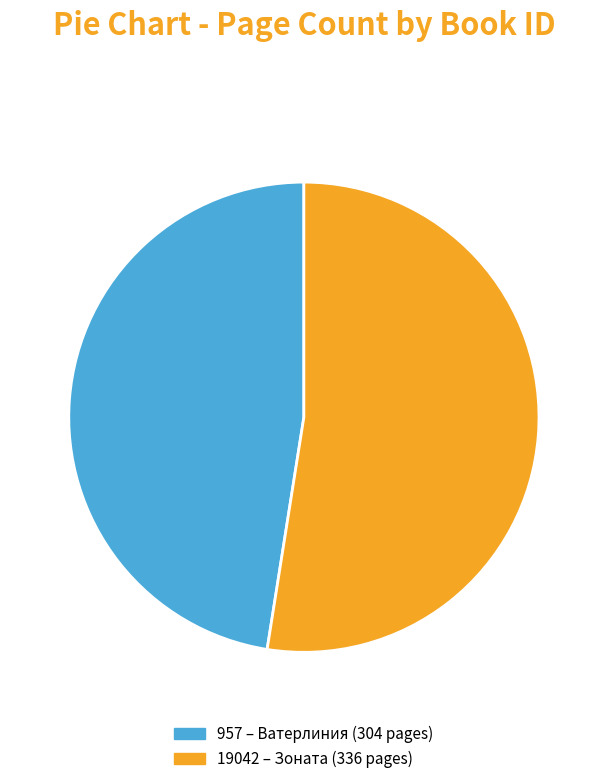

True or false: 19042 accounts for 41% of the total.

False